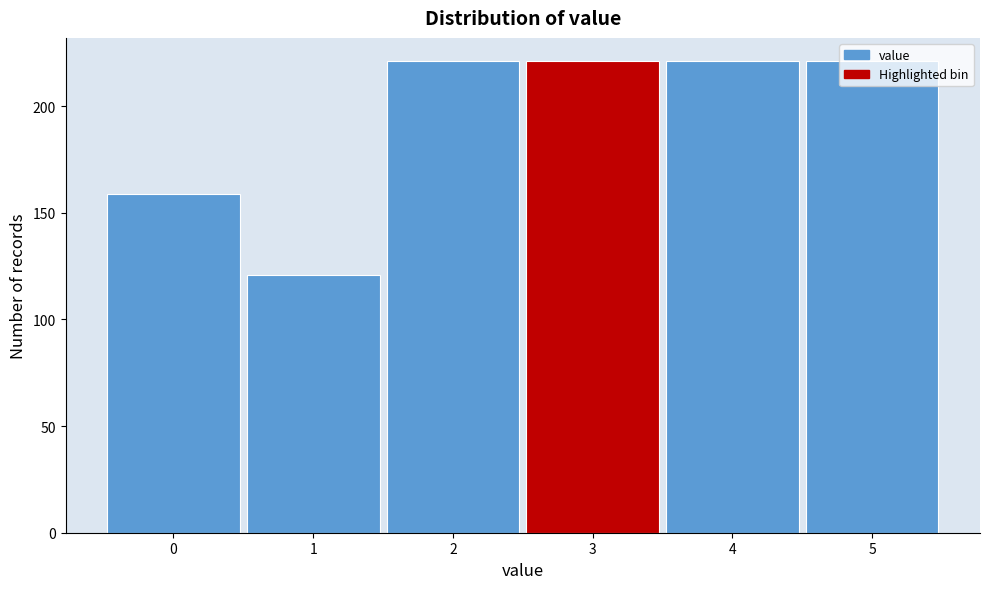

How tall is the bar that spans 0.5 to 1.5 on the x-axis? The values are not printed on the chart, so give them approximately, as read against the axis.

120